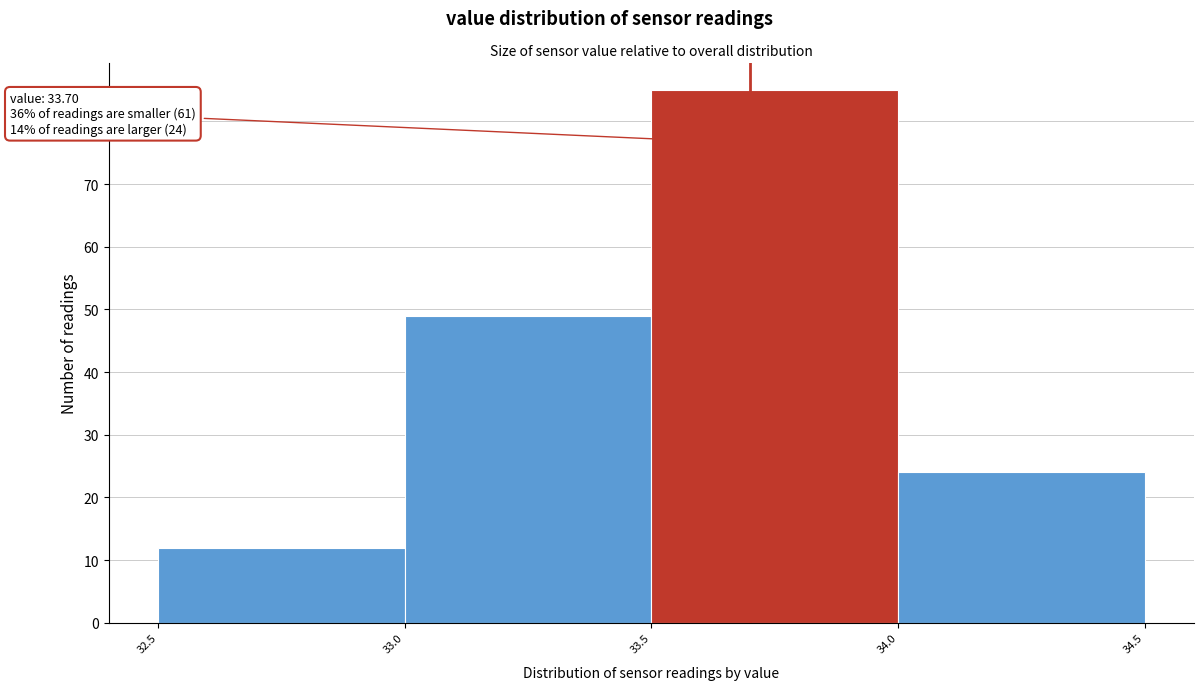

Which range on the x-axis has the tallest bar?

33.5 to 34.0